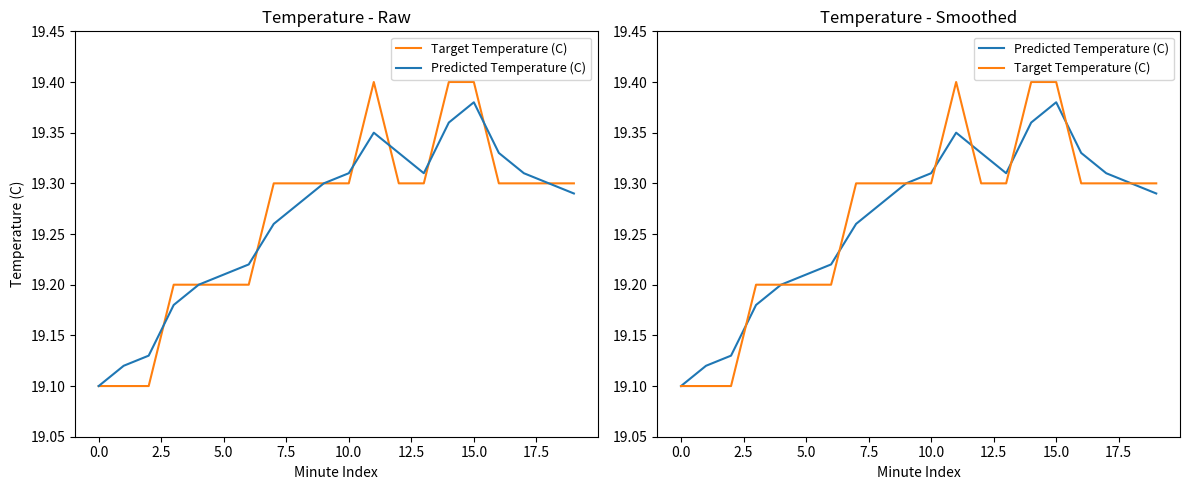

Where is the first local minimum for Predicted Temperature (C)?

13